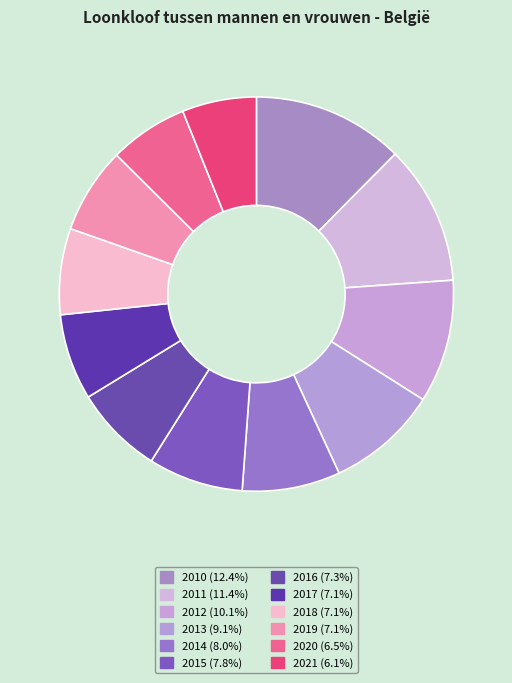

Does 2012 represent more than half of the total?

No